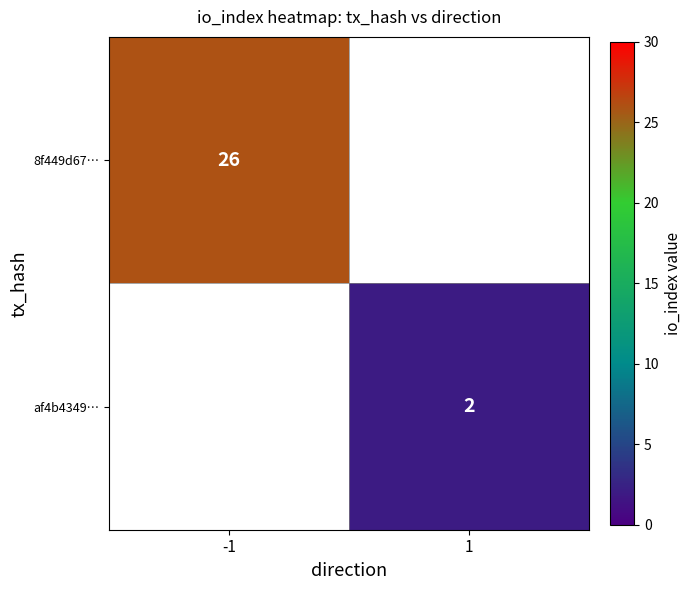

Is it true that 8f449d67… equals 26 at -1?

True